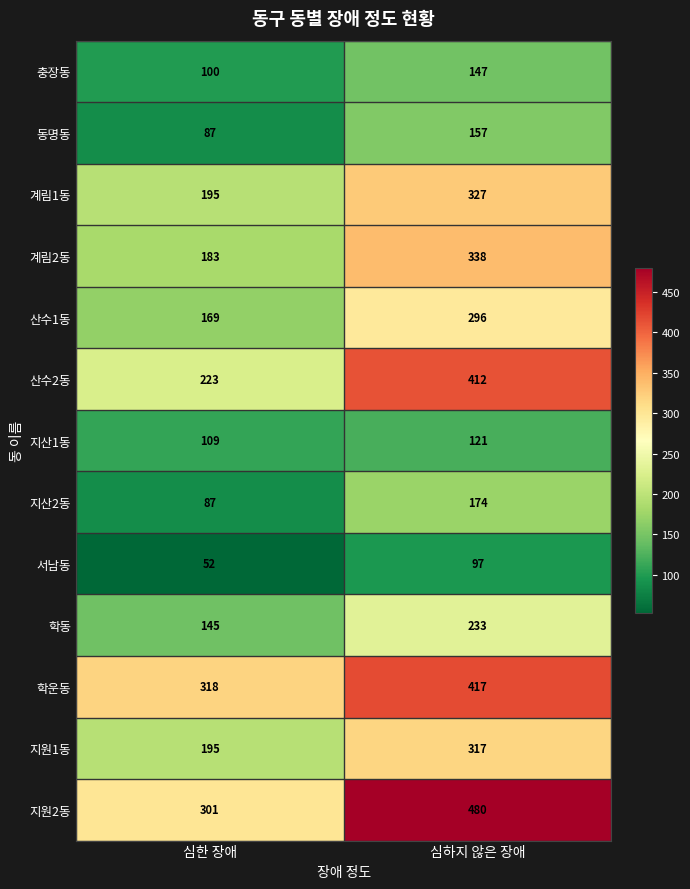

What is the maximum value for 계림2동?

338